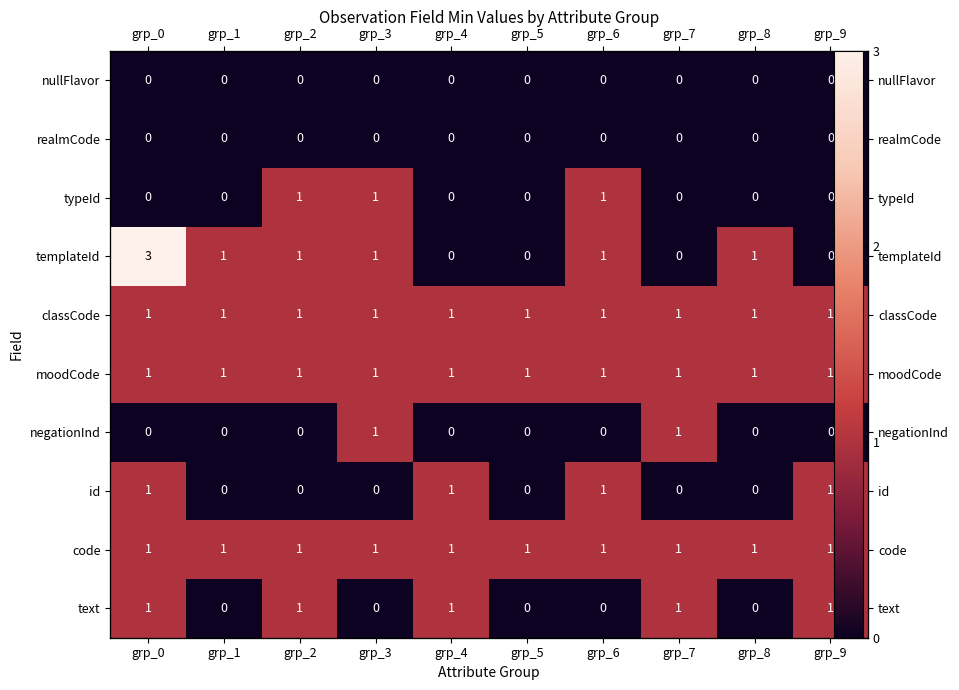

What is the spread (max minus min) of values at grp_3?

1